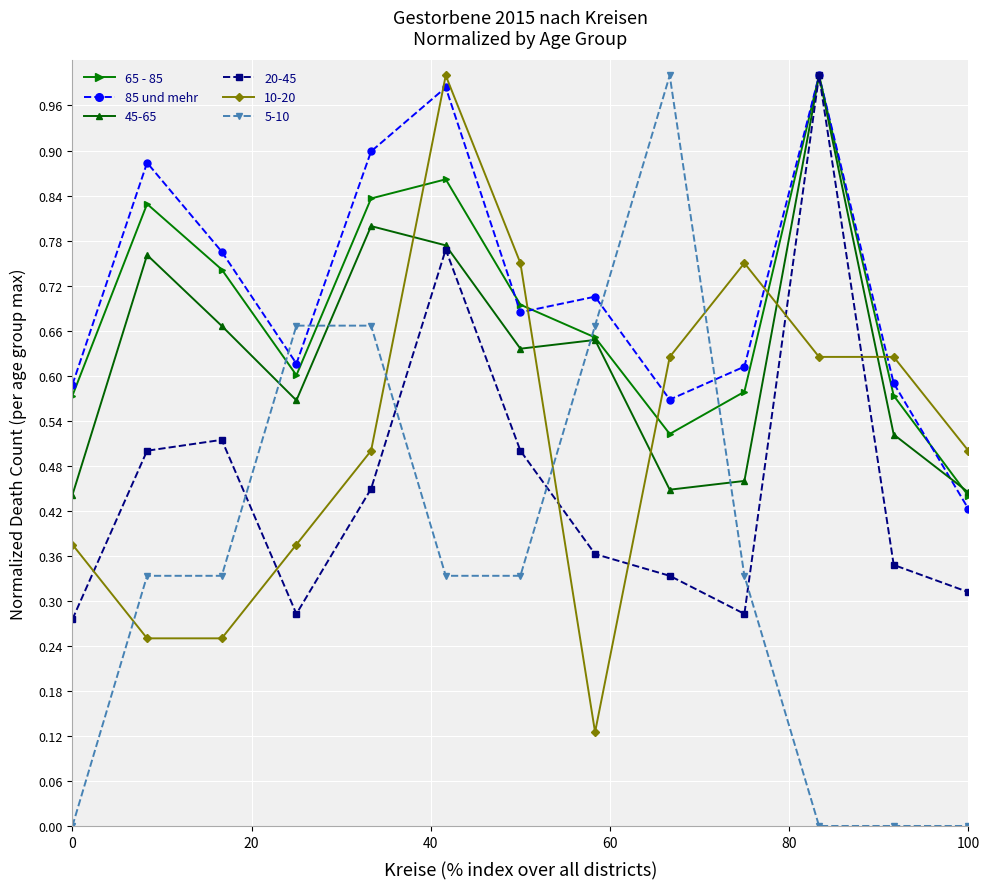

Is this an area chart (filled region under the line)?

No